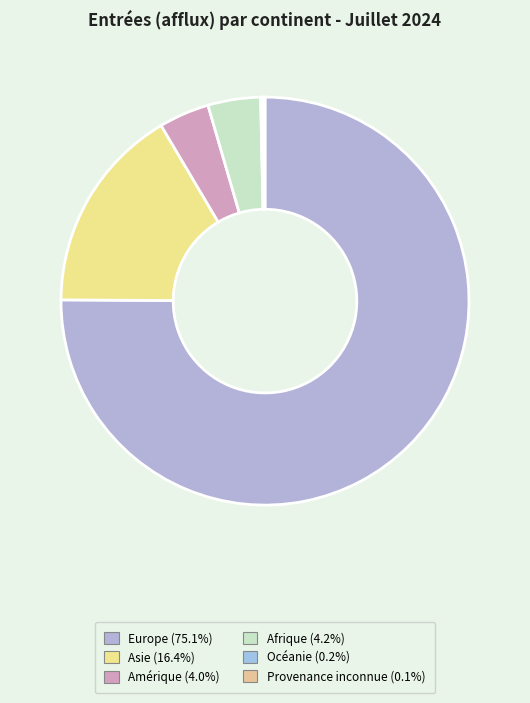

How much of the chart is everything except Asie?

83.6%